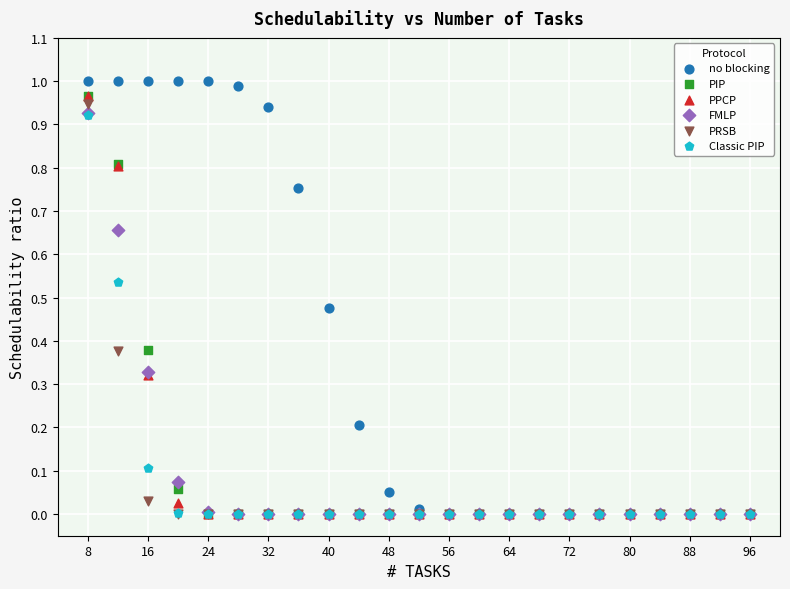

What are all the series names shown in the legend?

no blocking, PIP, PPCP, FMLP, PRSB, Classic PIP